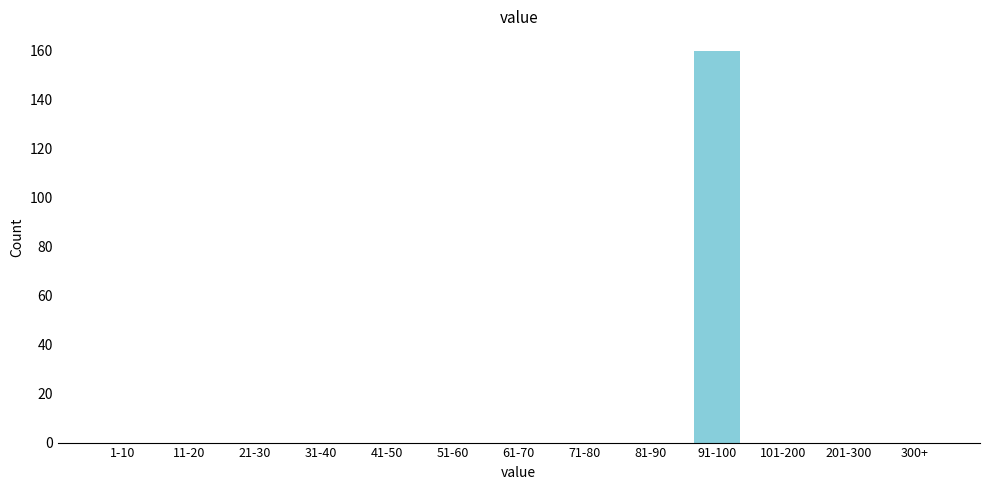

Reading right to left, list all the values displayed in this chart.

300+=0	201-300=0	101-200=0	91-100=160	81-90=0	71-80=0	61-70=0	51-60=0	41-50=0	31-40=0	21-30=0	11-20=0	1-10=0